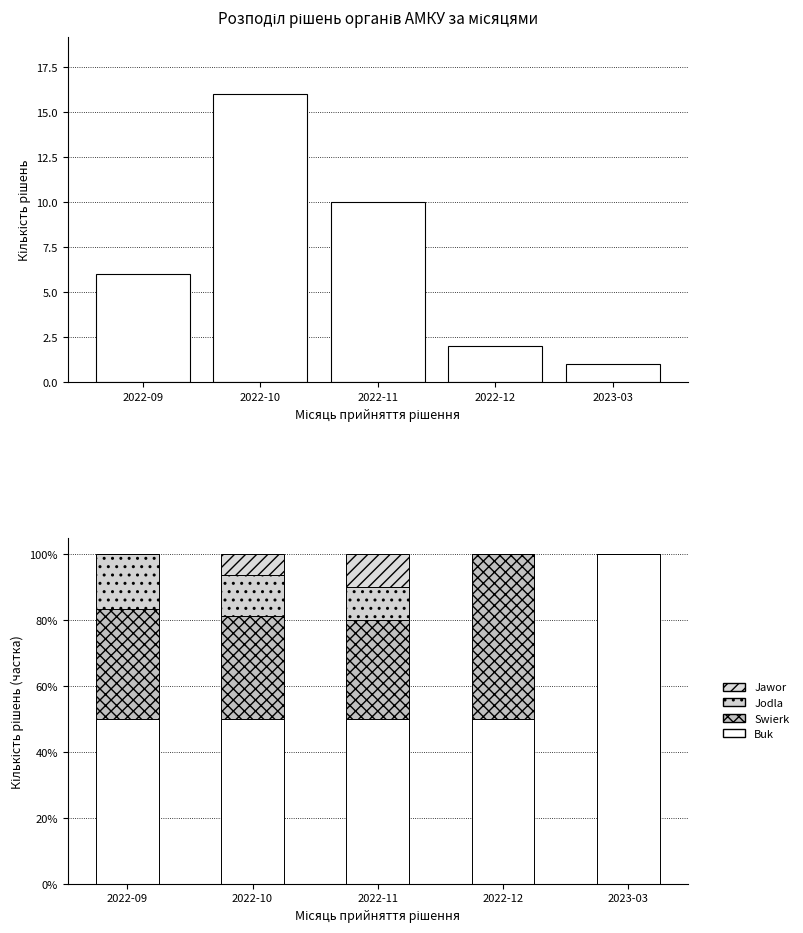

What are all the series names shown in the legend?

Кількість рішень, Buk, Swierk, Jodla, Jawor